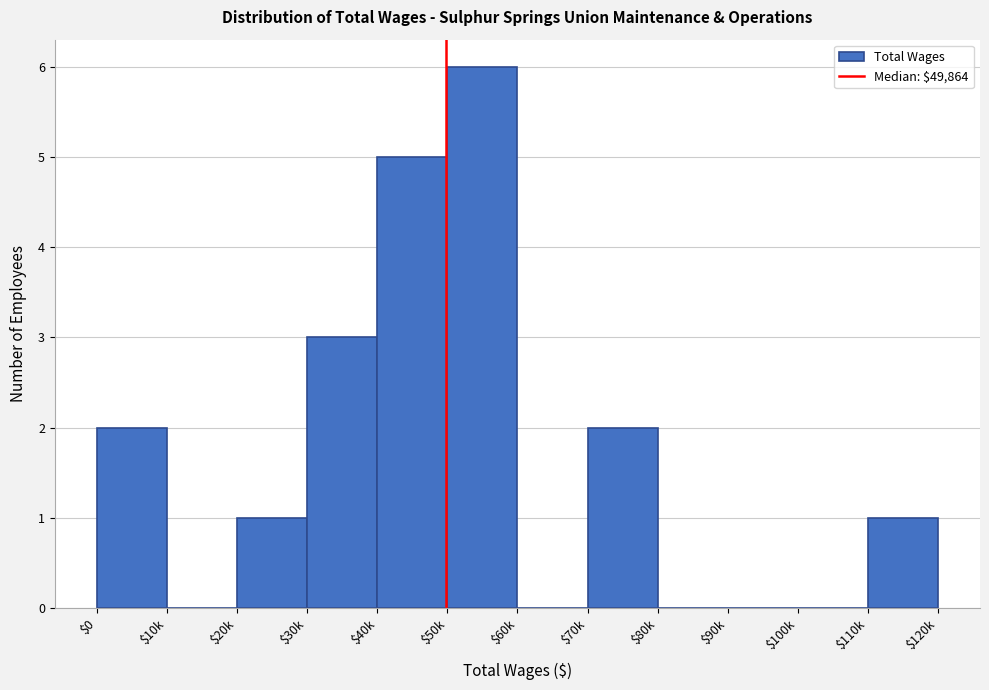

The value at $80k is 0. True or false?

True